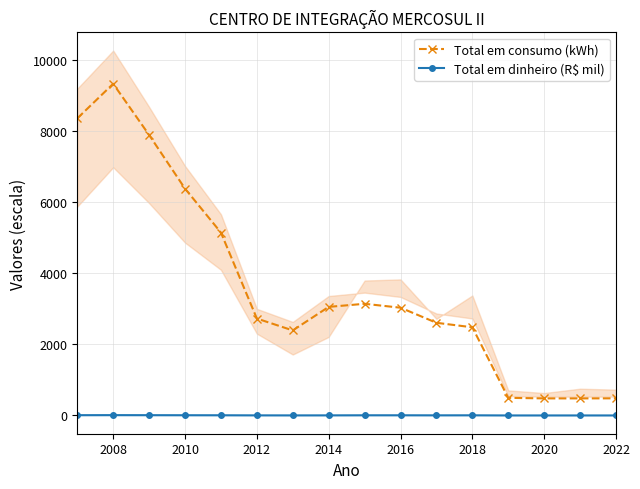

What is the maximum value for Total em dinheiro (R$ mil)?

10.0